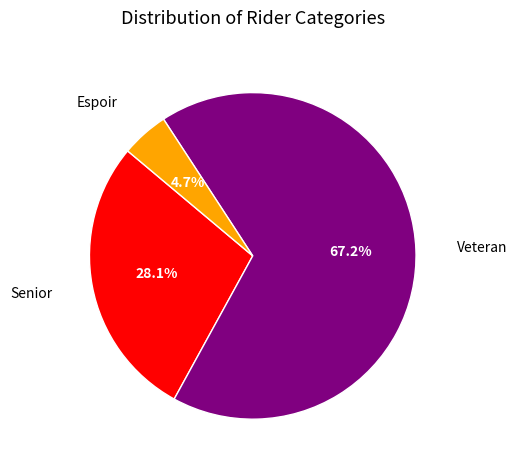

Which category accounts for the majority?

Veteran